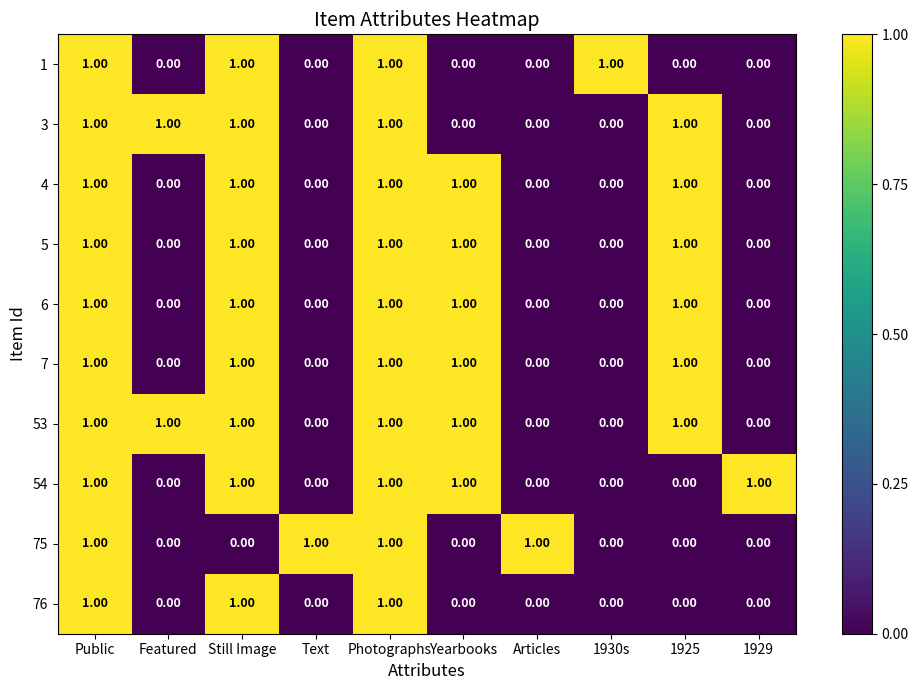

What is the total value across all series at Still Image?

9